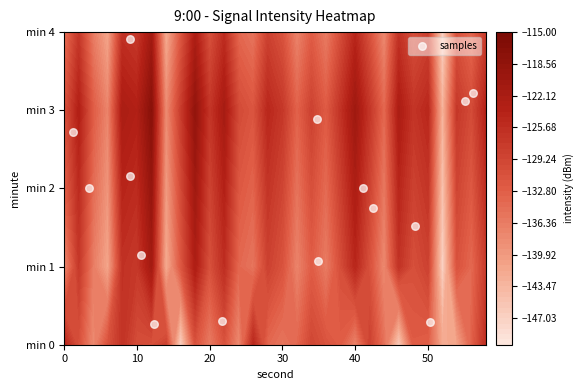

How many values exceed 1?

12